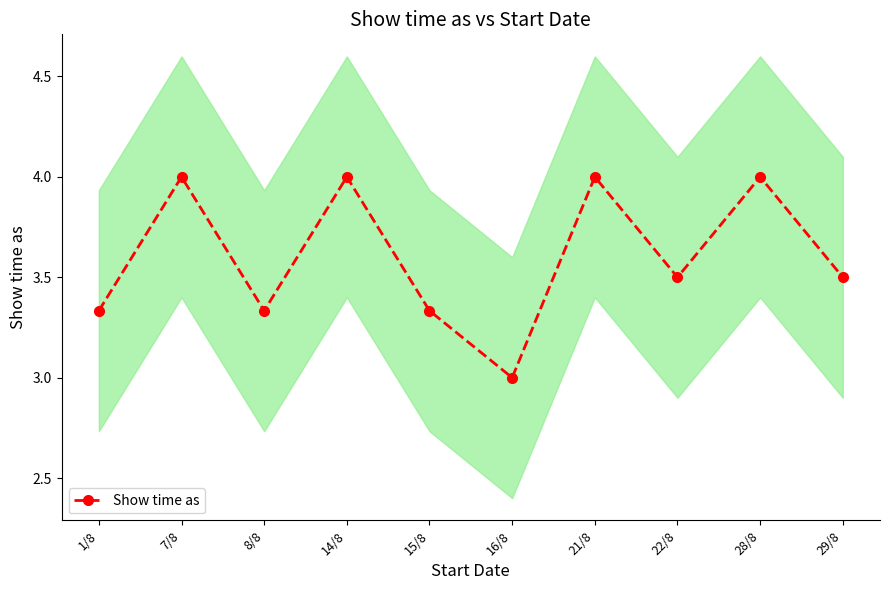

How many lines are shown in the chart?

1